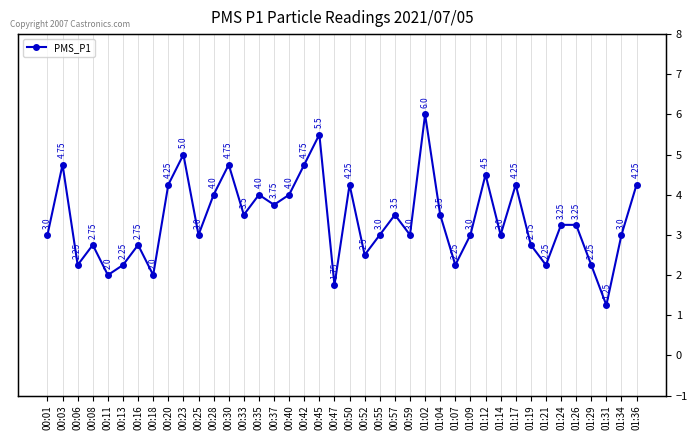

Is it true that the value at 00:28 is 2.3?

False